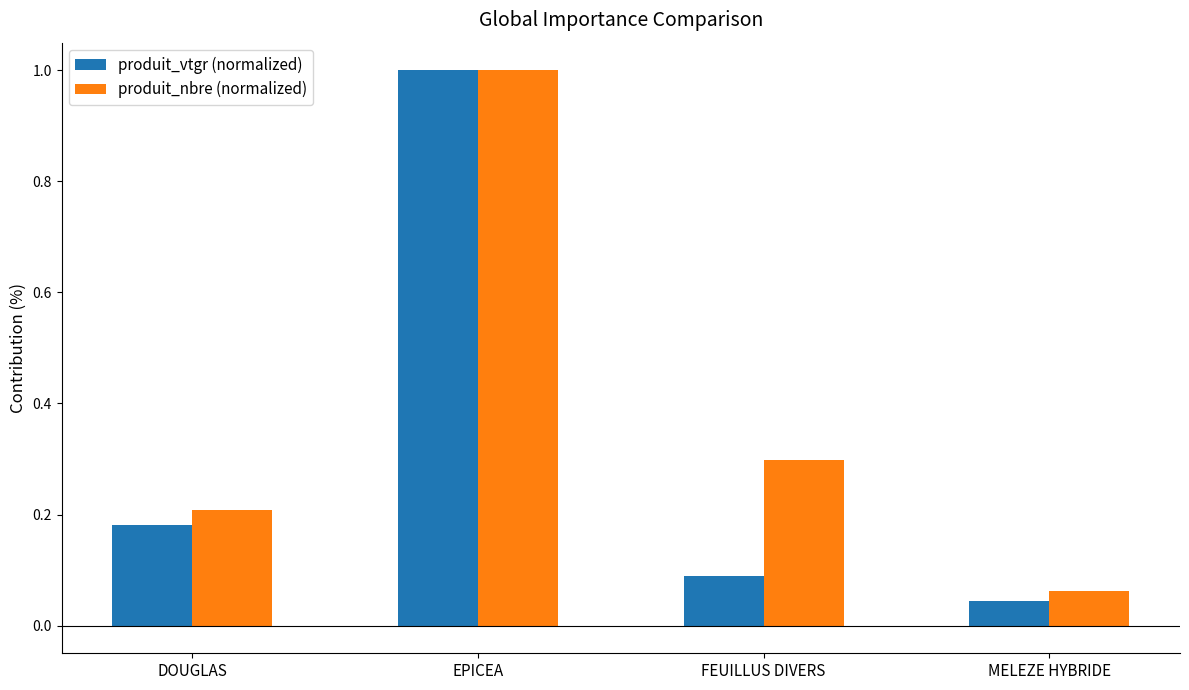

What position from the left is DOUGLAS?

1